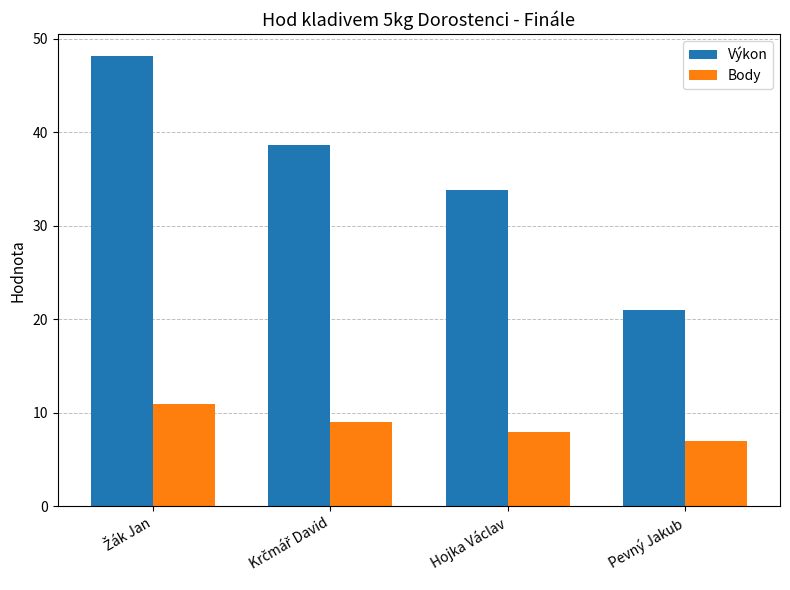

At which label does Výkon reach its minimum?

Pevný Jakub